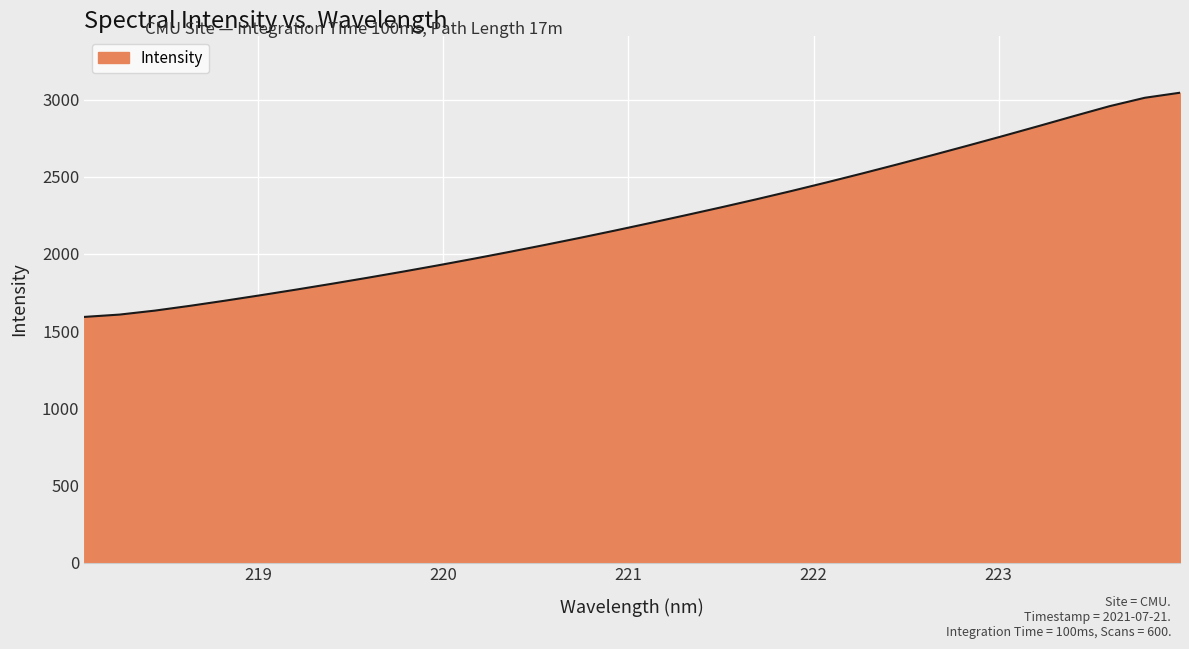

What is the minimum value shown in the chart?

1591.8